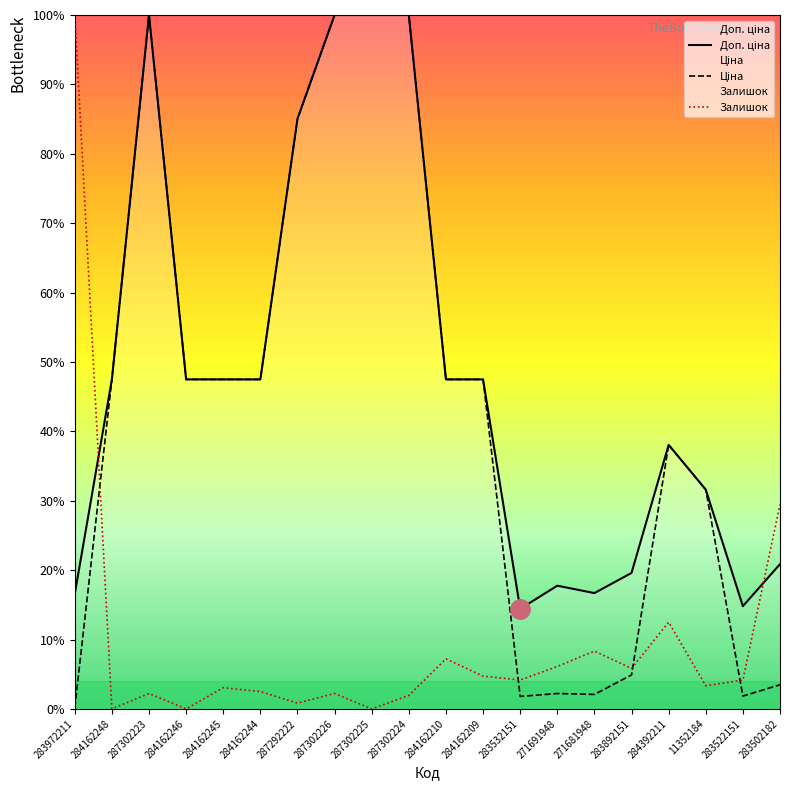

Which series has the largest total across all categories?

Доп. ціна